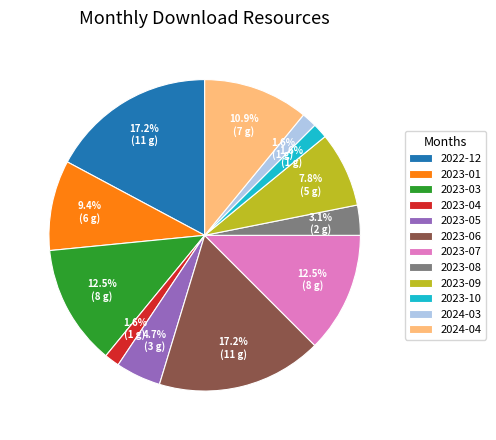

Is 2023-06 the majority of the pie?

No